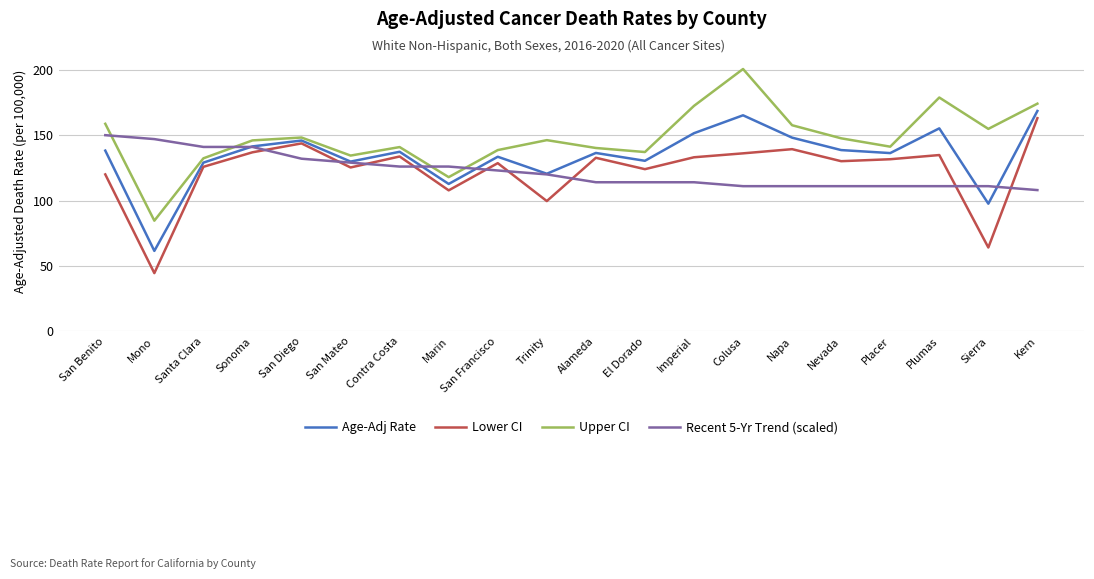

Does the chart display data point markers on the line(s)?

No